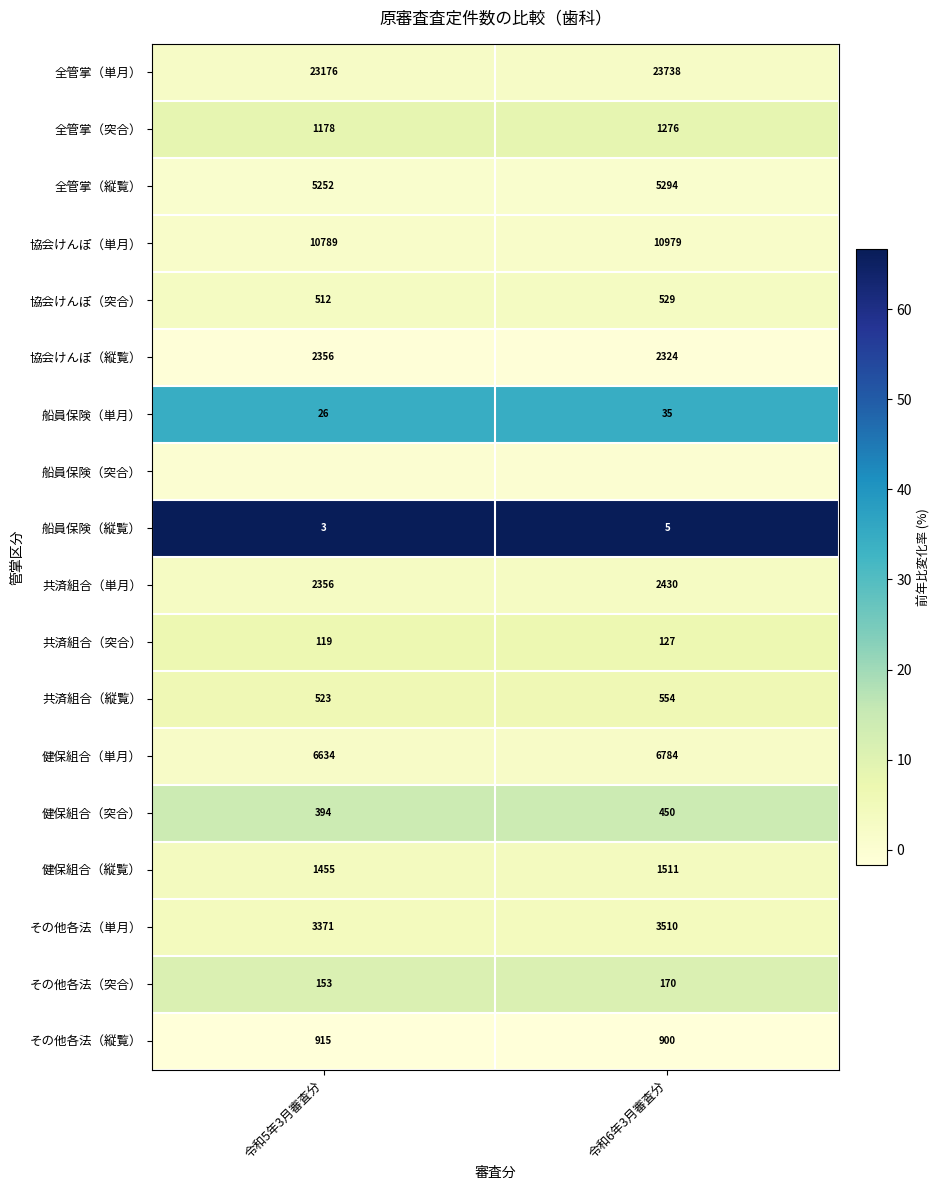

What is the approximate value of 全管掌（縦覧） at 令和5年3月審査分, to the nearest 10?

5250